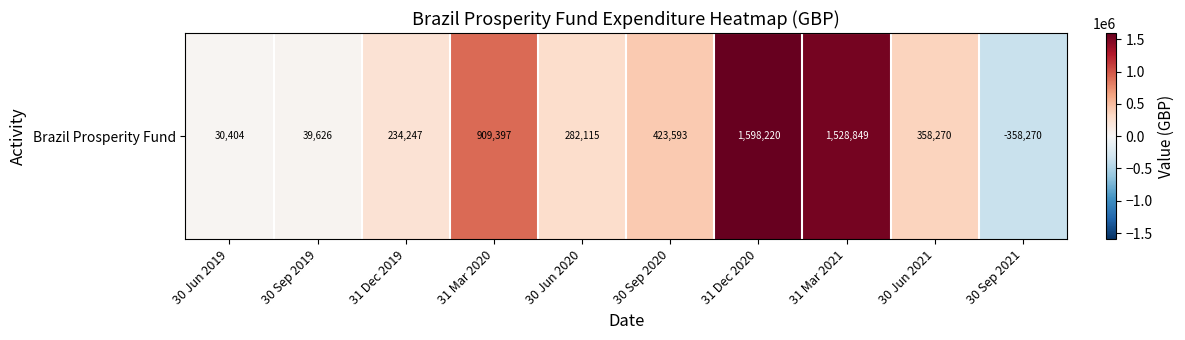

What is the change in value from 30 Jun 2020 to 30 Sep 2020?

+141477.4